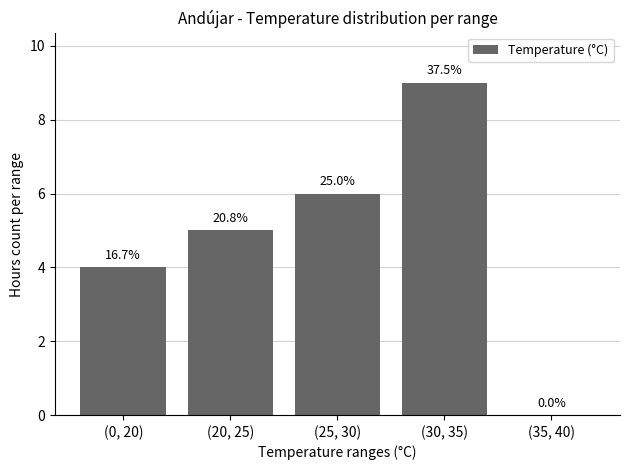

Reading left to right, extract all data points from this chart.

(0, 20)=4	(20, 25)=5	(25, 30)=6	(30, 35)=9	(35, 40)=0